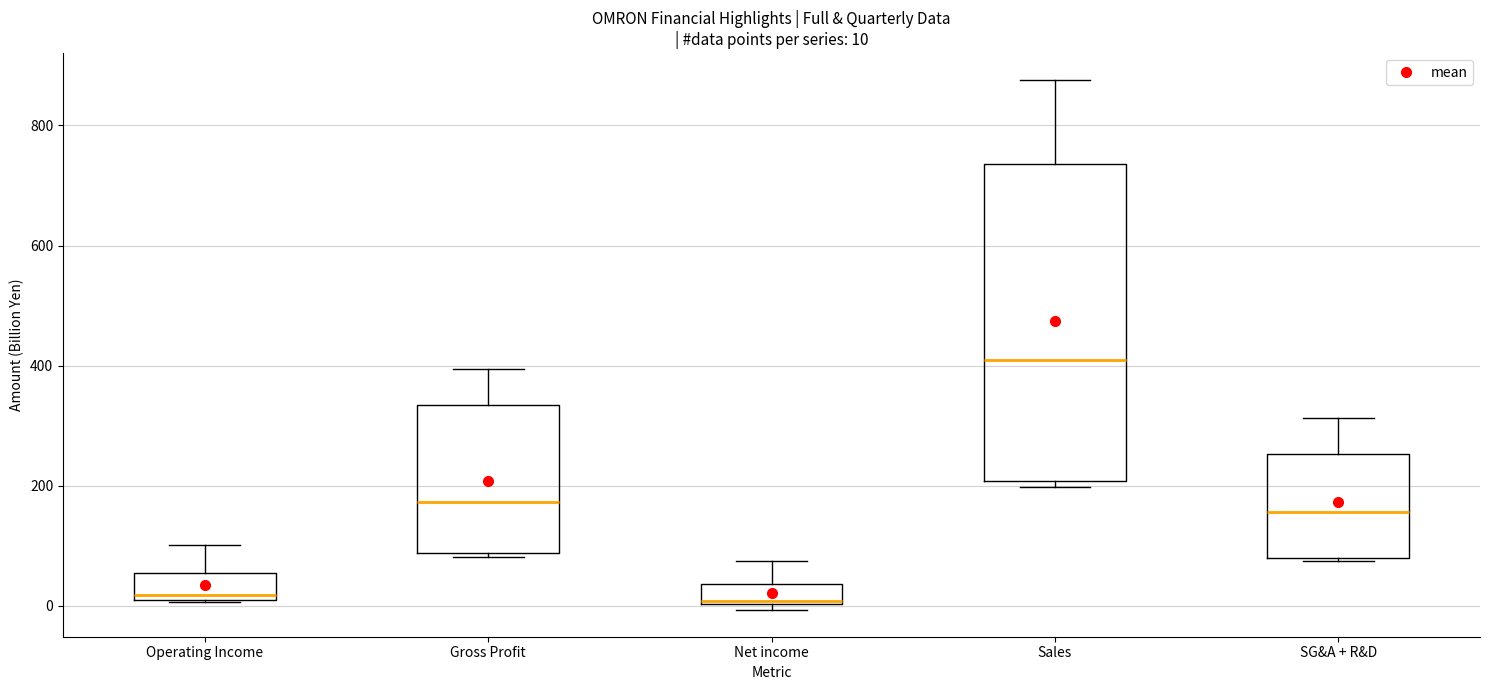

Which box is the tallest, from its lower edge to its upper edge?

Sales